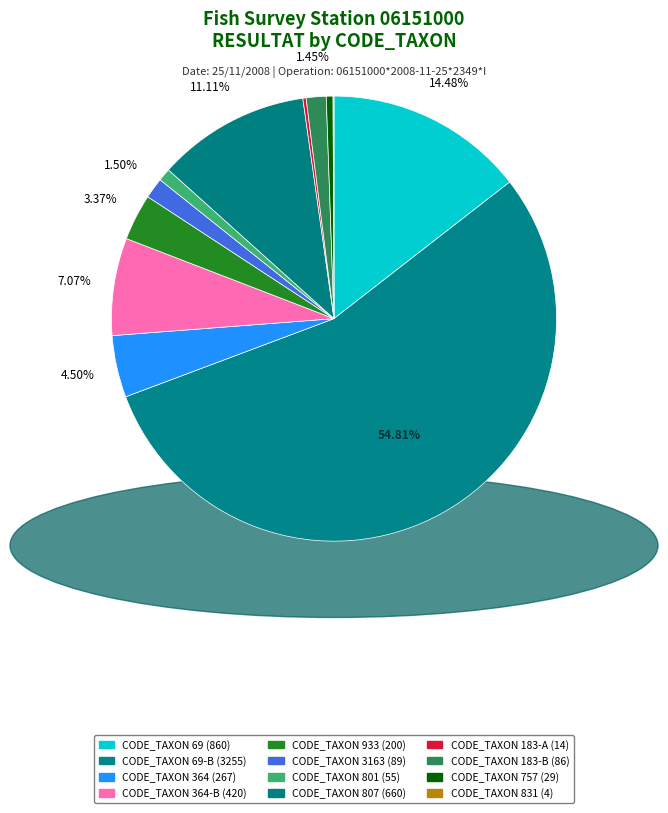

What is the smallest slice in the pie chart?

831